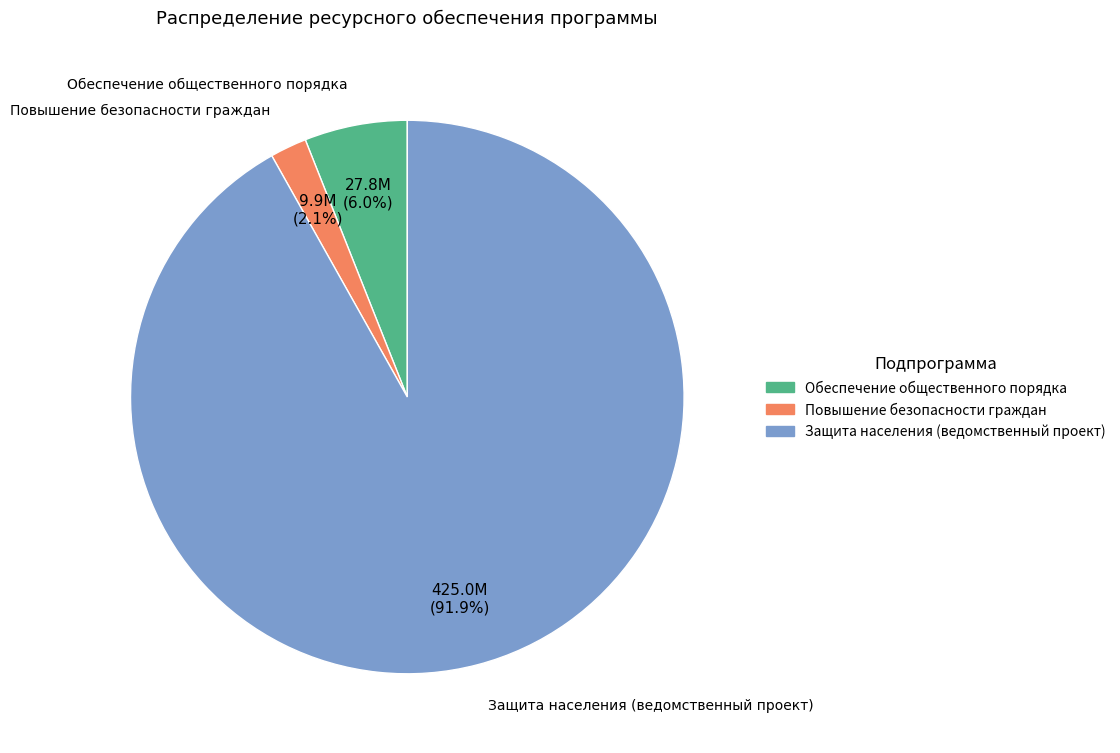

To the nearest percent, what is the difference between the Повышение безопасности граждан and Обеспечение общественного порядка slice percentages?

4%